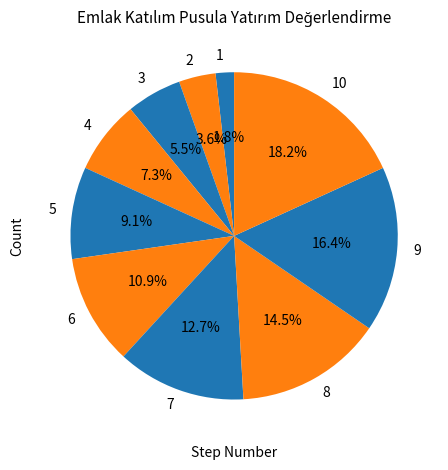

Rank the categories by value from highest to lowest.

10, 9, 8, 7, 6, 5, 4, 3, 2, 1